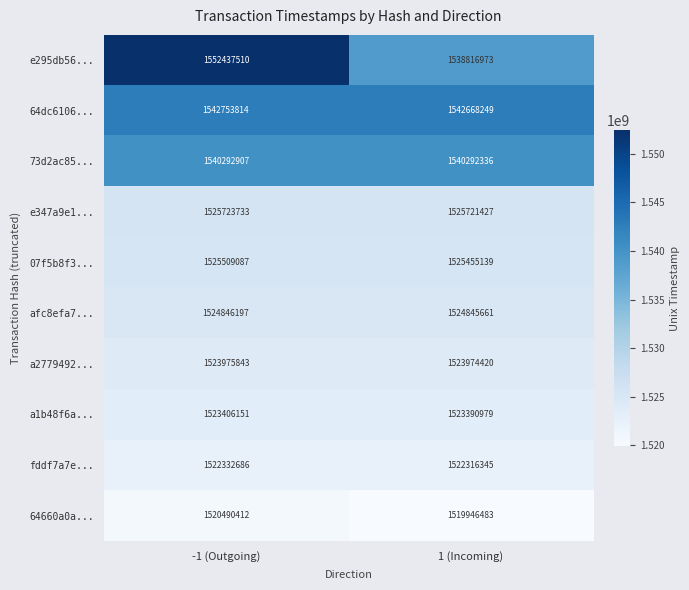

What is the difference between the highest and lowest values at 1 (Incoming)?

22721766